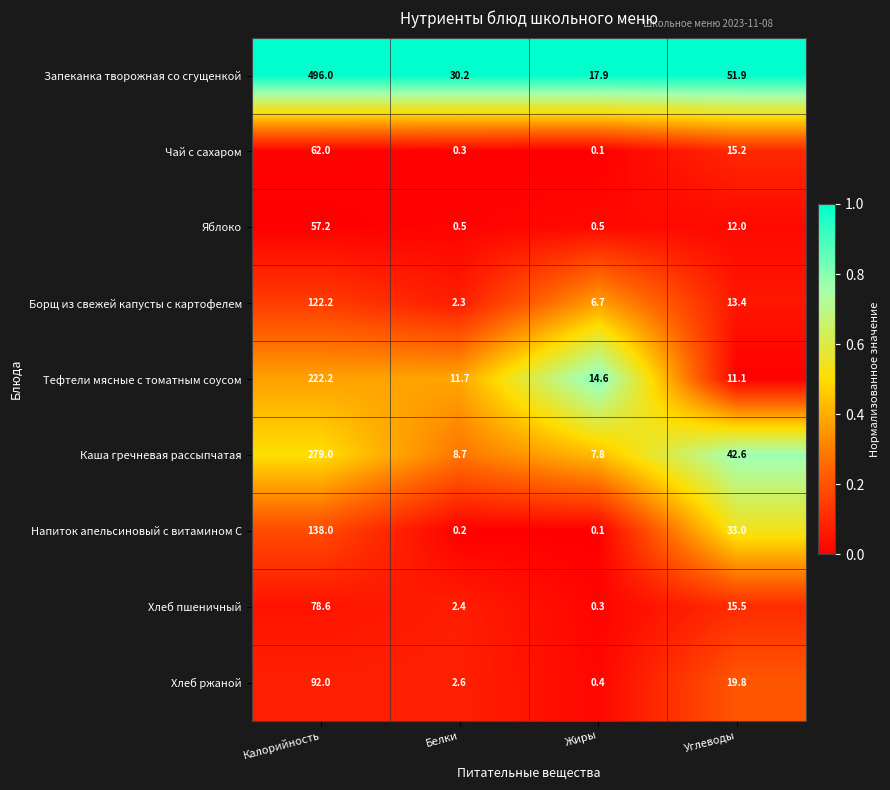

What is the maximum value shown in the chart?

496.0